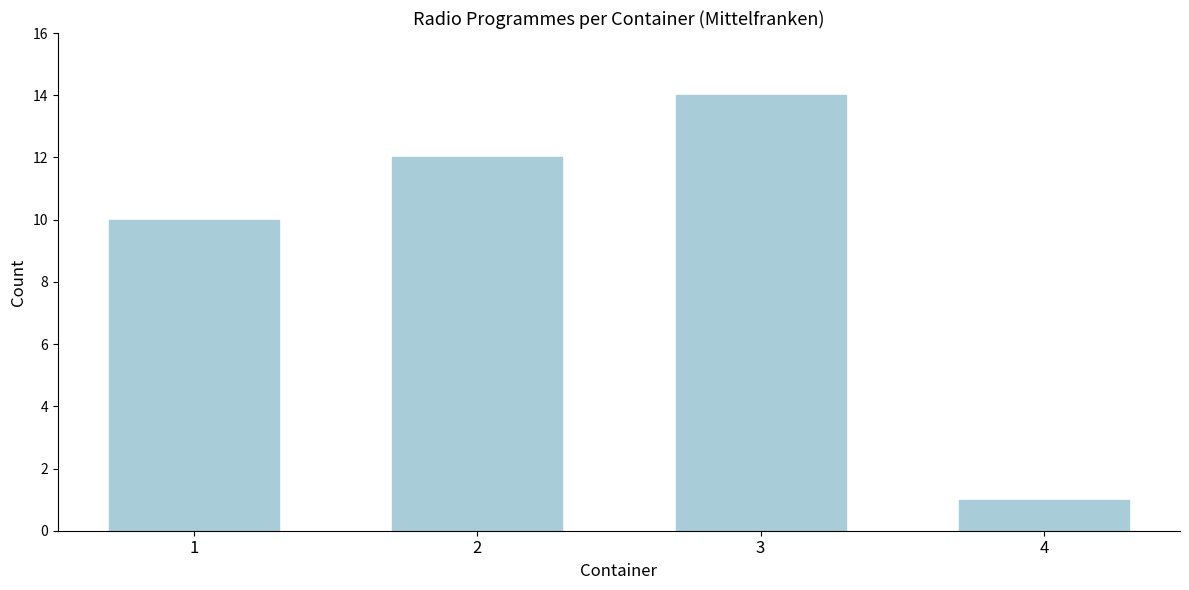

Reading right to left, extract all data points from this chart.

4=1	3=14	2=12	1=10